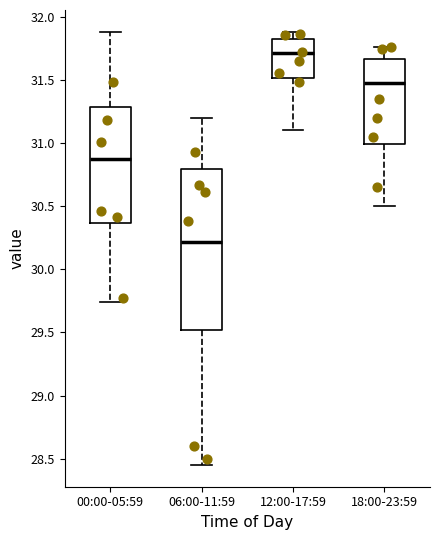

Where does the lower whisker of the box for 18:00-23:59 end on the y-axis? The values are not printed on the chart, so give them approximately, as read against the axis.

30.50